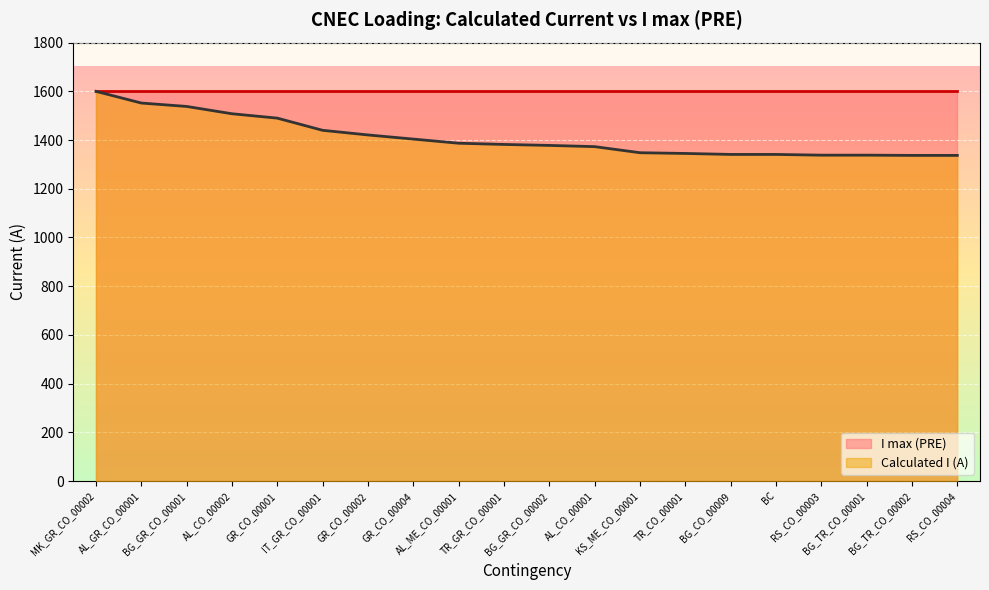

The value at BC is 1341. True or false?

True